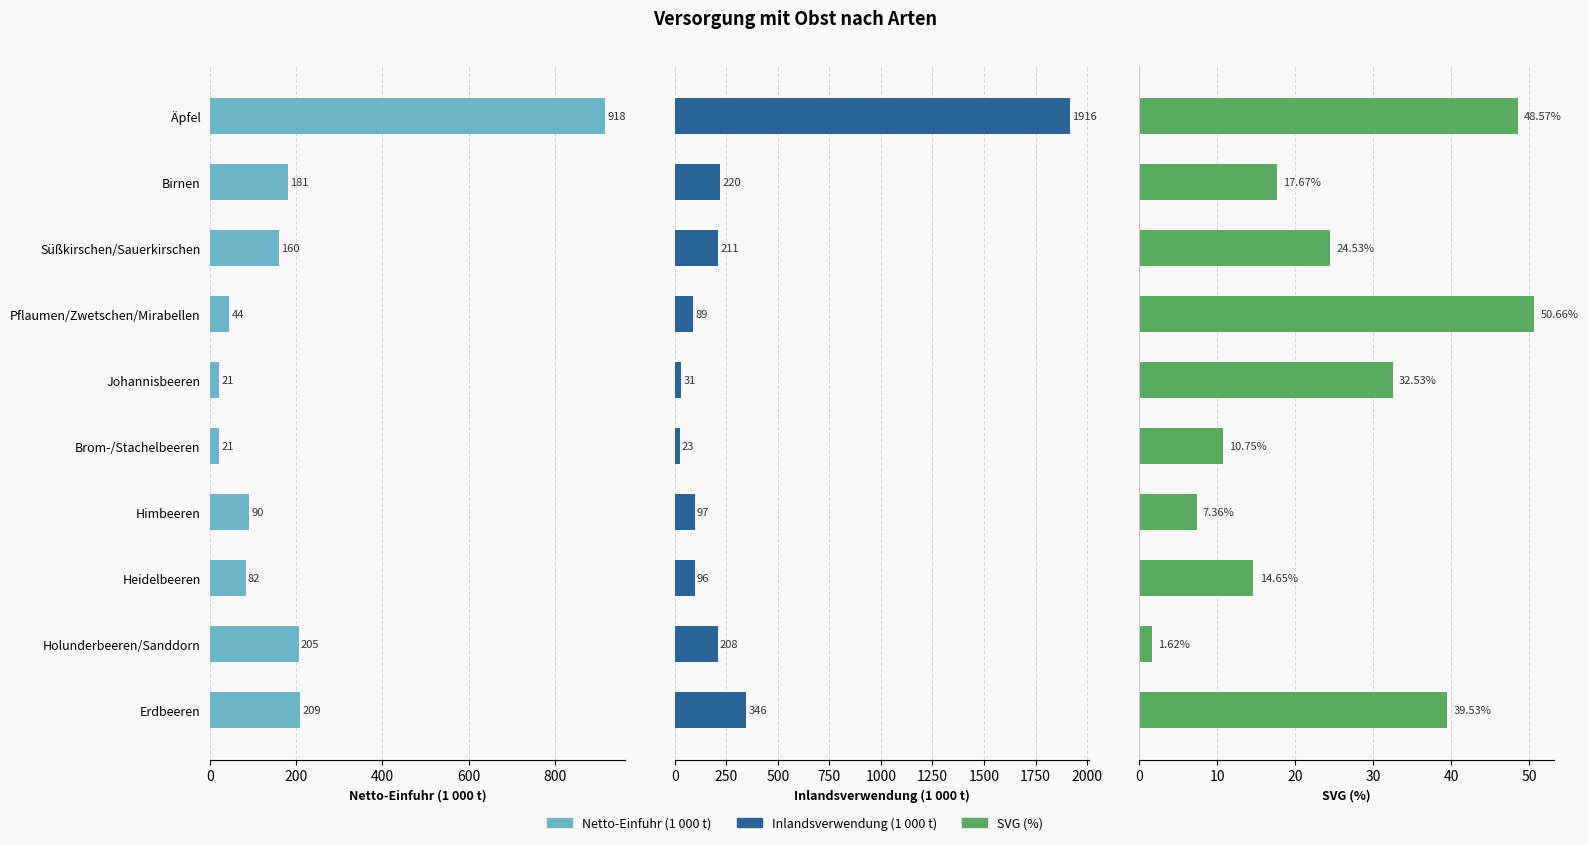

How many data points does each series have?

10